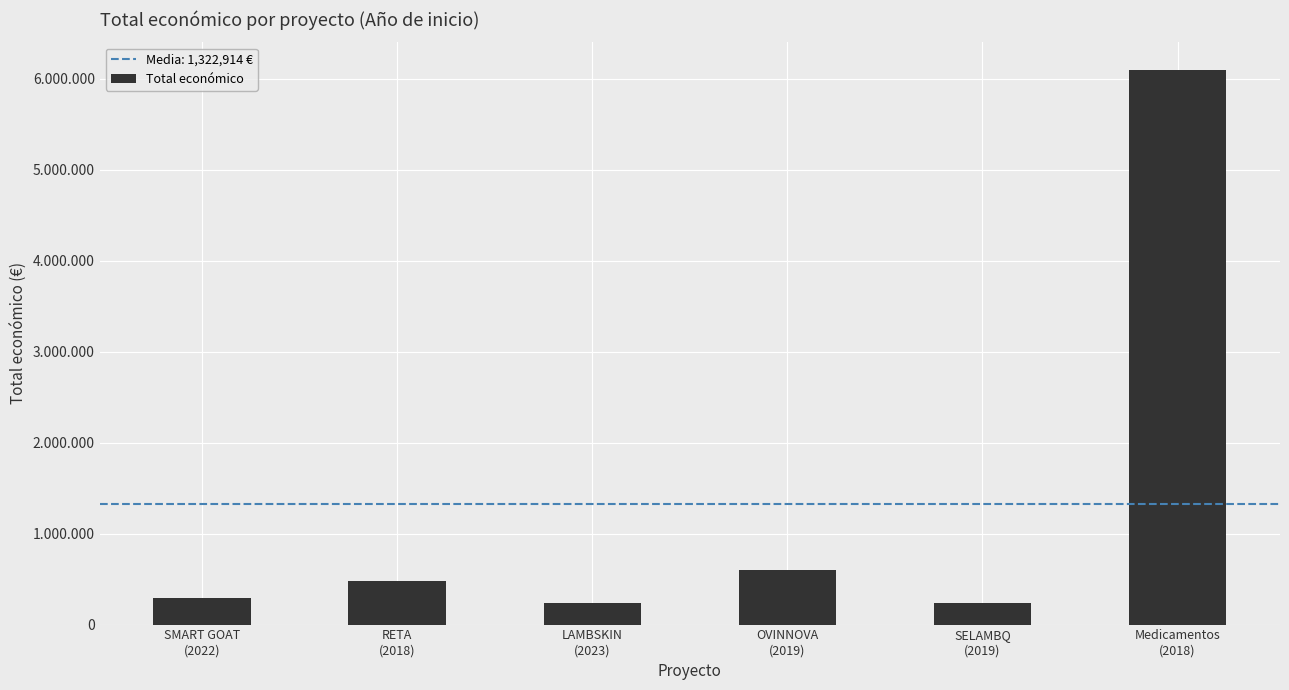

What is the change in value from OVINNOVA
(2019) to Medicamentos
(2018)?

+5497171